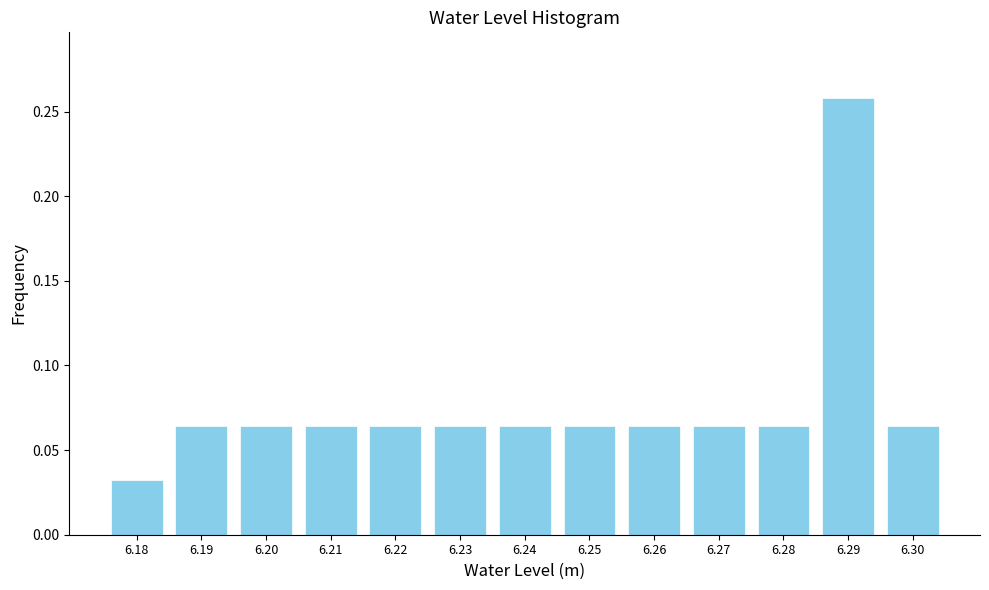

The chart shows a value of 0.0 at 6.26. True or false?

False